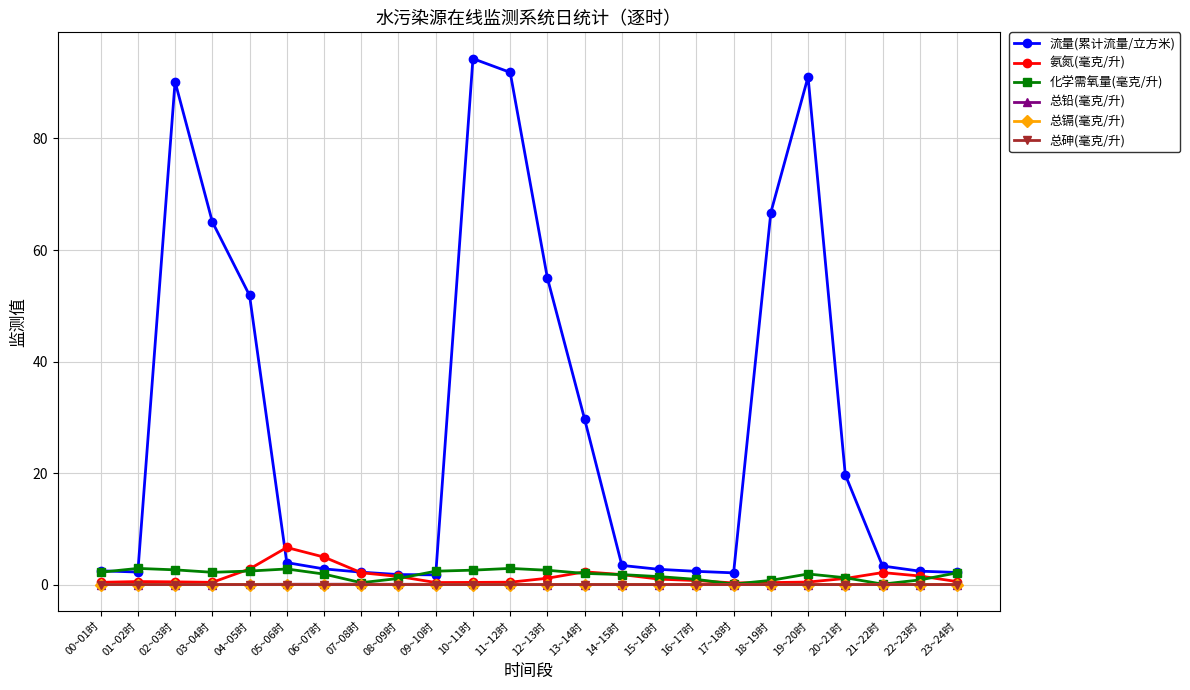

What is the difference between the highest and lowest values at 04~05时?

51.9